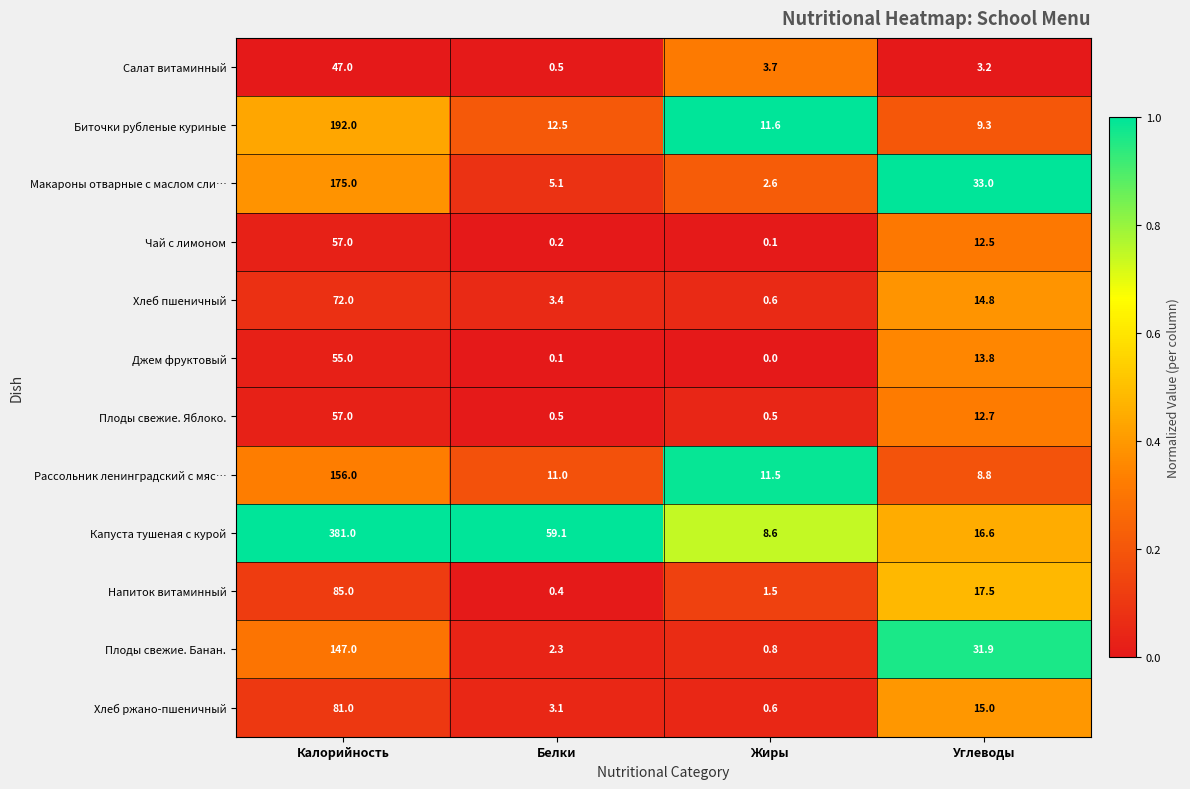

Rank the categories by Хлеб пшеничный value from lowest to highest.

Жиры, Белки, Углеводы, Калорийность